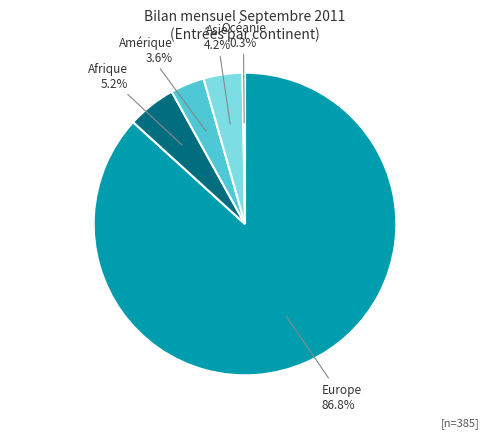

Which has a higher value, Amérique or Asie?

Asie